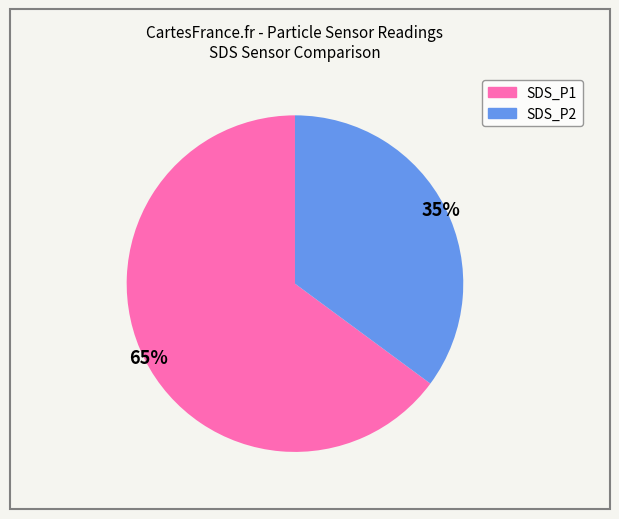

Do SDS_P2 and SDS_P1 together represent more than half of the pie?

Yes